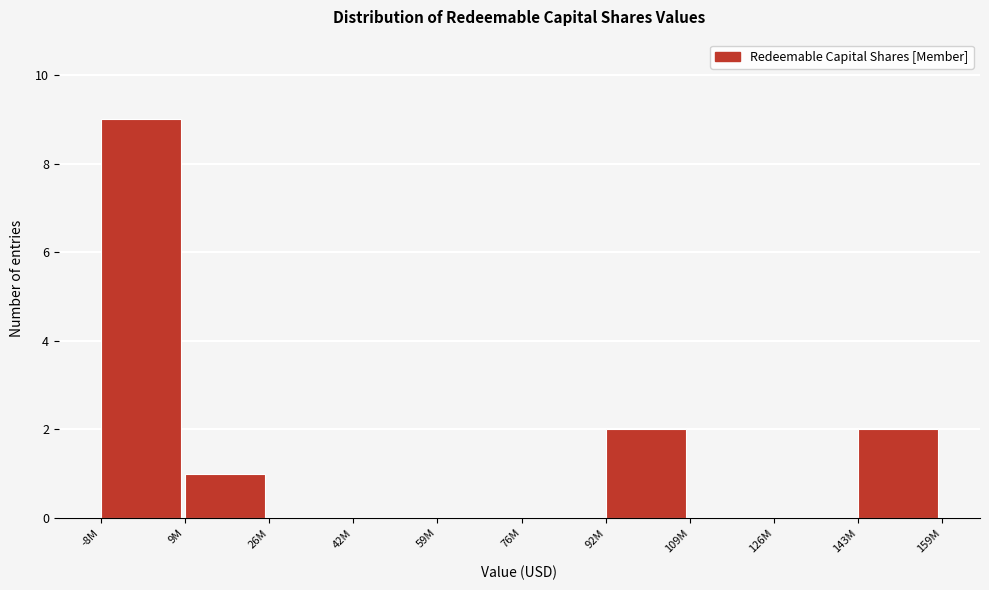

Reading left to right, transcribe all the data shown in this chart.

-8M=9	9M=1	26M=0	42M=0	59M=0	76M=0	92M=2	109M=0	126M=0	143M=2